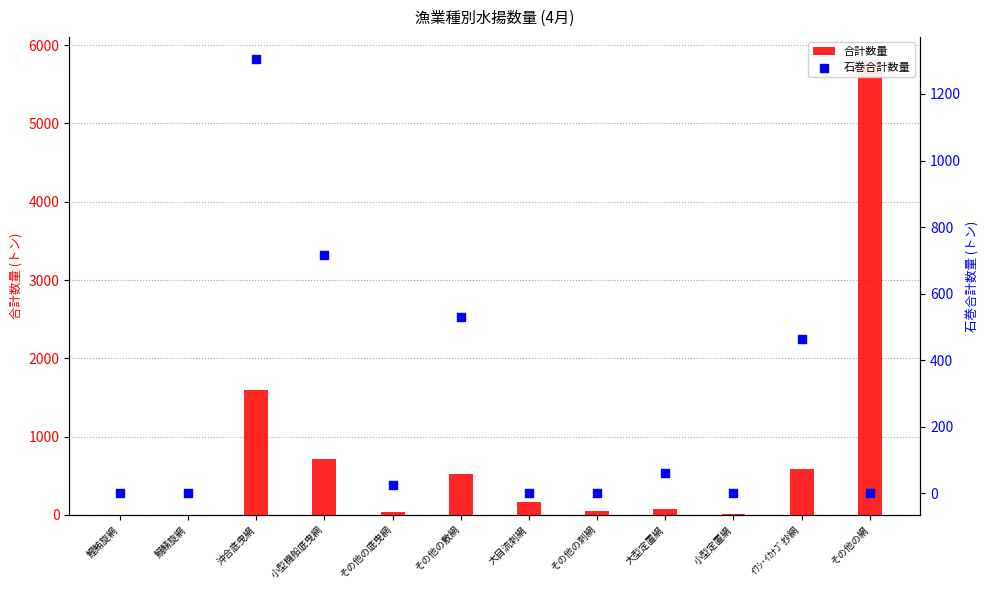

At how many categories does at least one series exceed 1081?

2